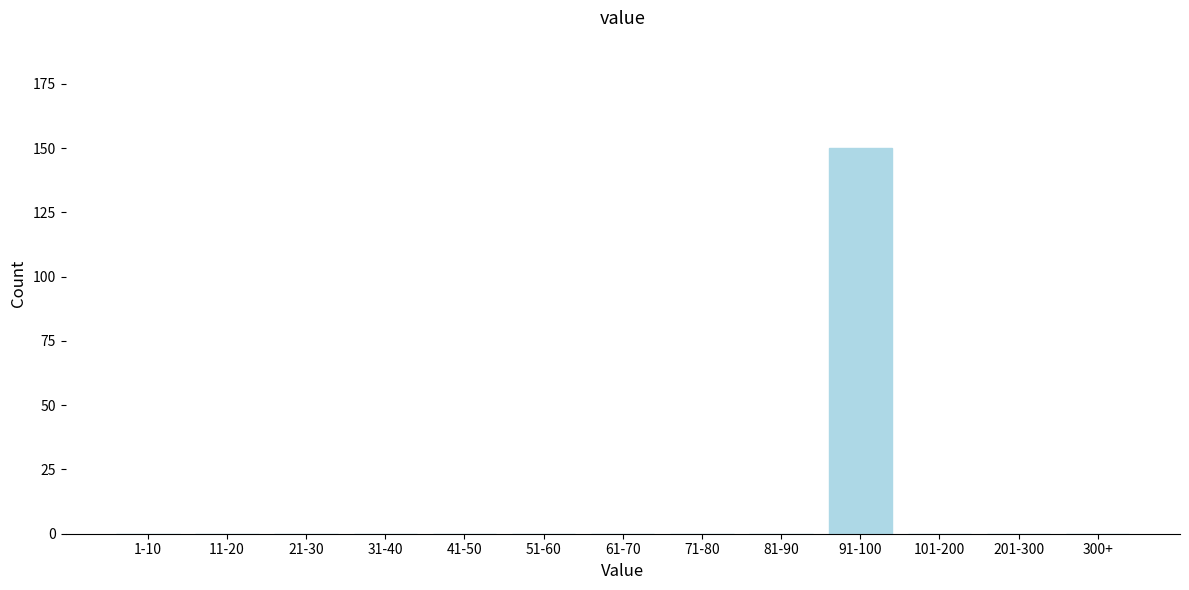

Reading left to right, extract all data points from this chart.

1-10=0	11-20=0	21-30=0	31-40=0	41-50=0	51-60=0	61-70=0	71-80=0	81-90=0	91-100=150	101-200=0	201-300=0	300+=0